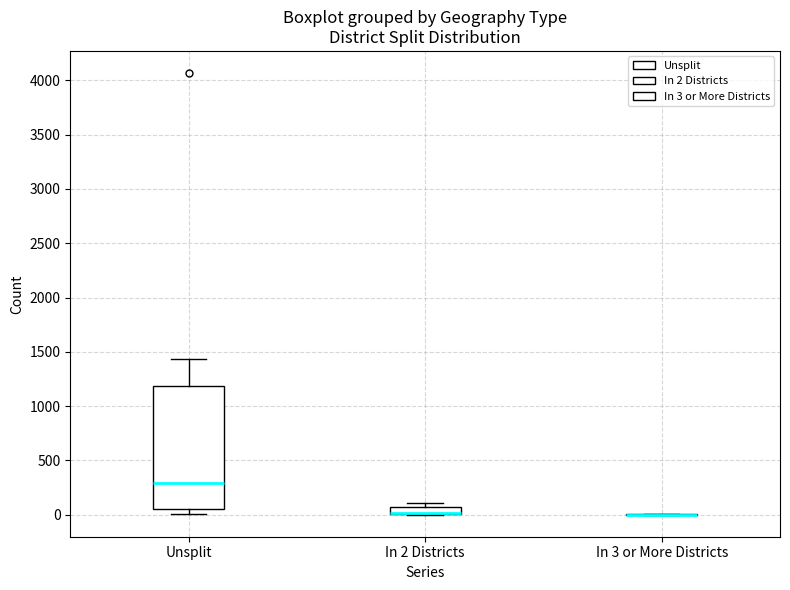

Where is the upper edge of the box for In 2 Districts on the y-axis? The values are not printed on the chart, so give them approximately, as read against the axis.

50